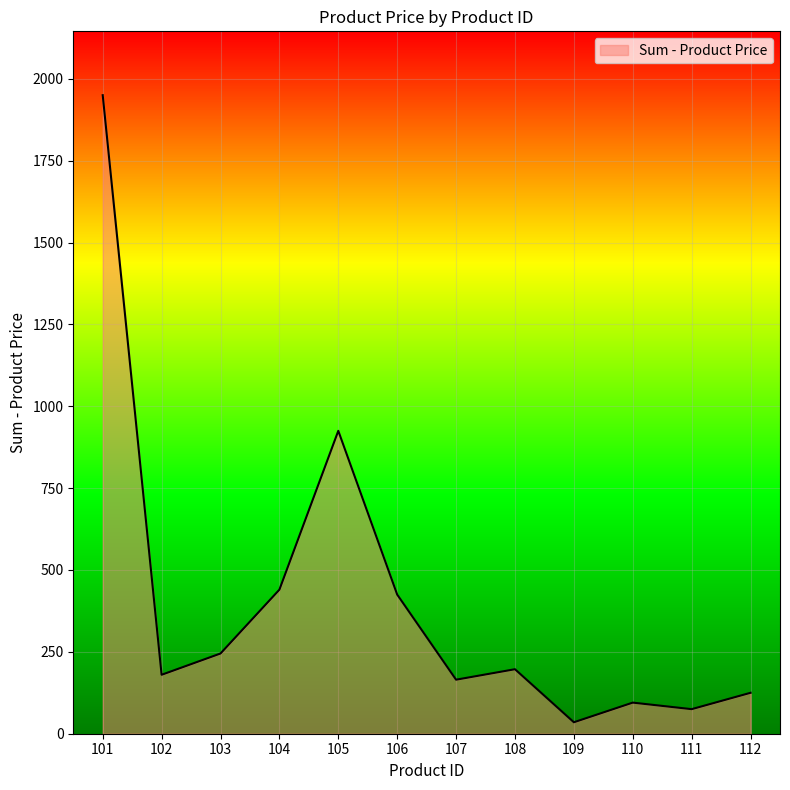

Approximately how many times larger is the value at 105 compared to 111?

12.3